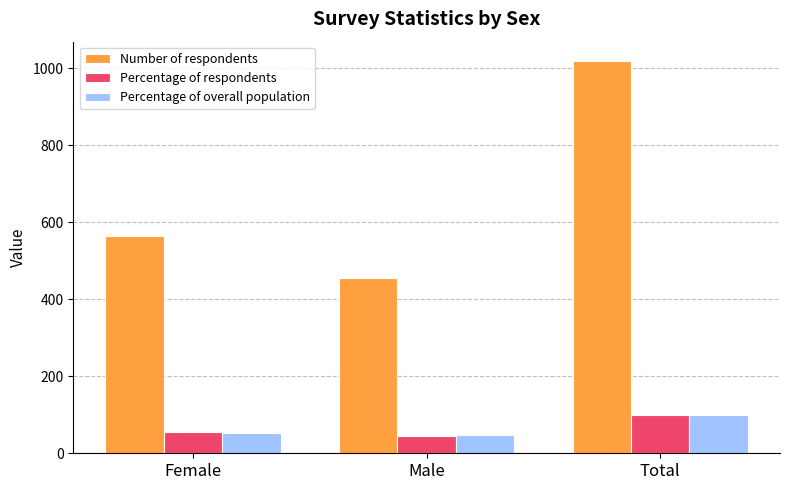

True or false: Number of respondents has a value of 564.0 at Female.

True